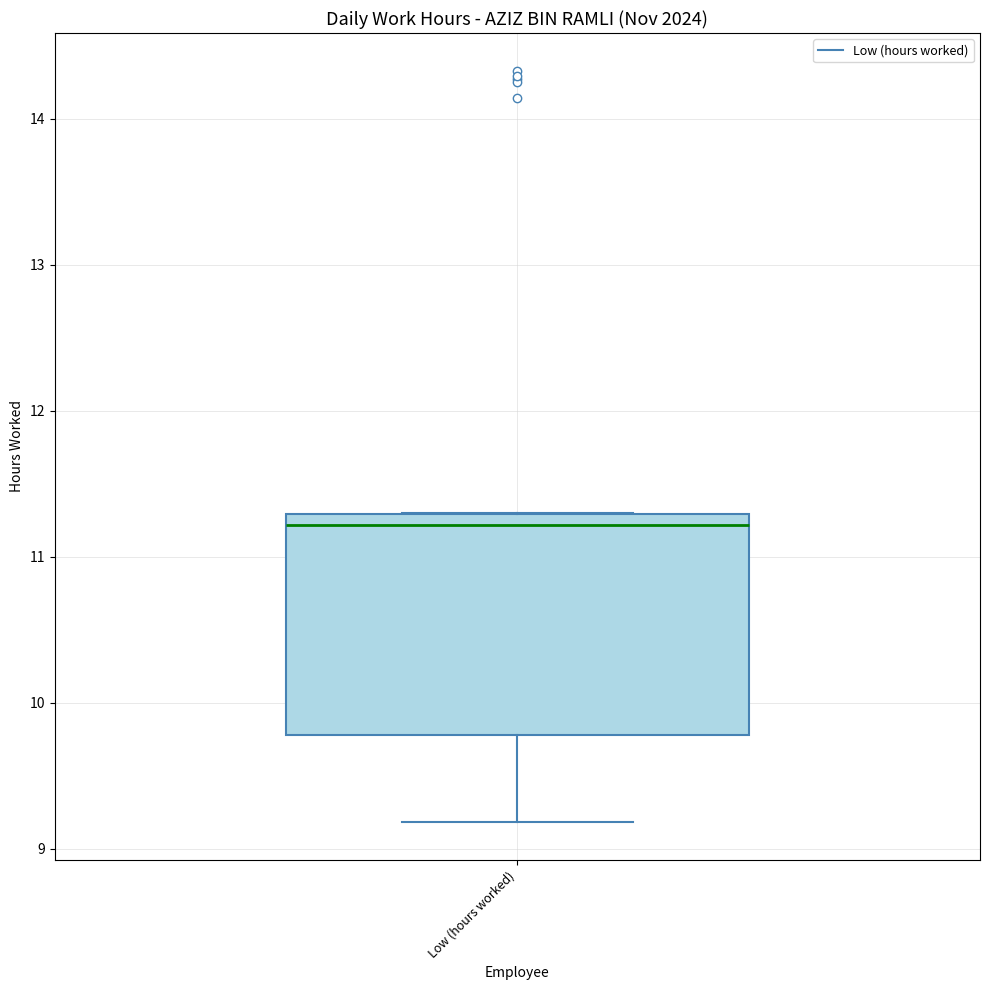

Read this box plot against the y-axis: the position of the median line, the range covered by the box, and the ends of both whiskers. The values are not printed on the chart, so give them approximately, as read against the axis.

median 11.2, box 9.8 to 11.3, whiskers 9.2 to 11.3